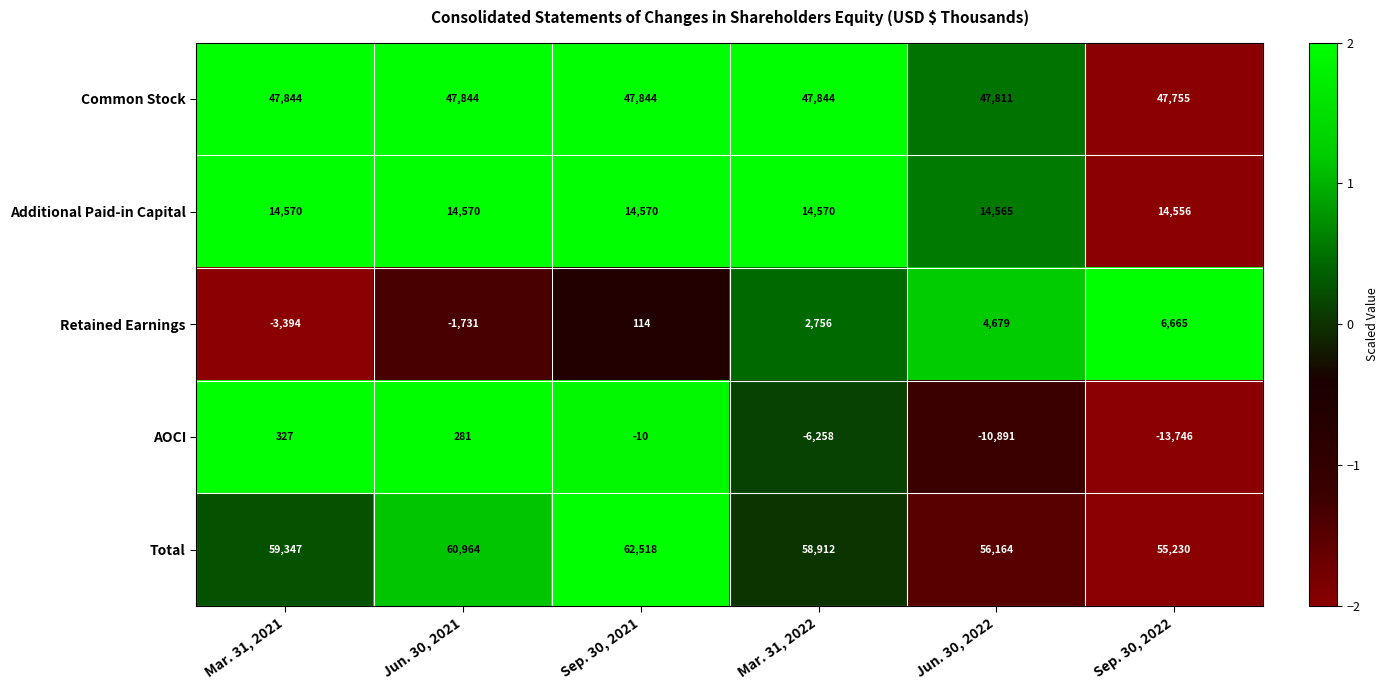

What is the minimum value for Additional Paid-in Capital?

14556